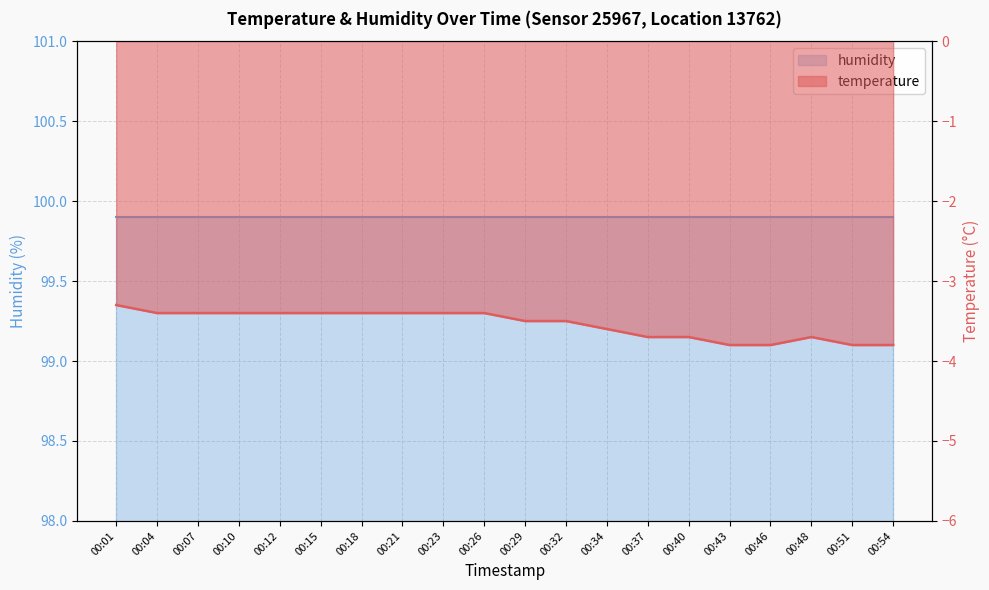

Reading left to right, transcribe all the data shown in this chart.

00:01=-3.3	00:04=-3.4	00:07=-3.4	00:10=-3.4	00:12=-3.4	00:15=-3.4	00:18=-3.4	00:21=-3.4	00:23=-3.4	00:26=-3.4	00:29=-3.5	00:32=-3.5	00:34=-3.6	00:37=-3.7	00:40=-3.7	00:43=-3.8	00:46=-3.8	00:48=-3.7	00:51=-3.8	00:54=-3.8